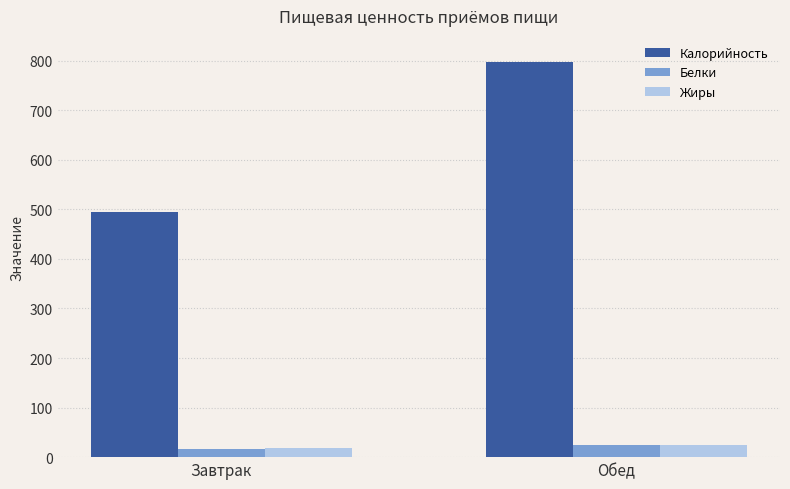

Read the Жиры value at Обед.

25.0